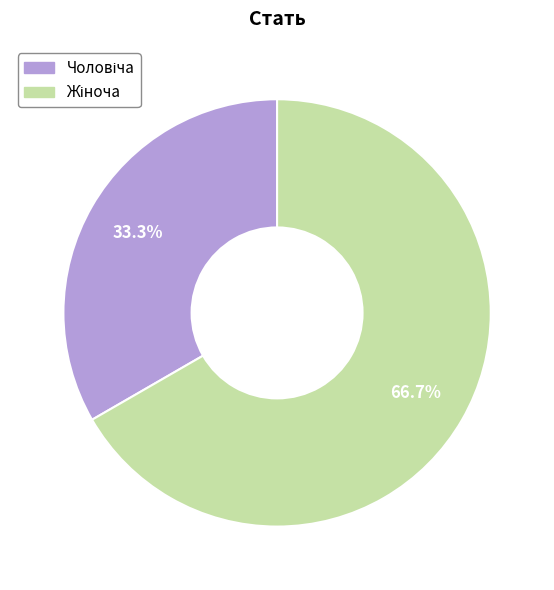

Does any single category account for the majority?

Yes